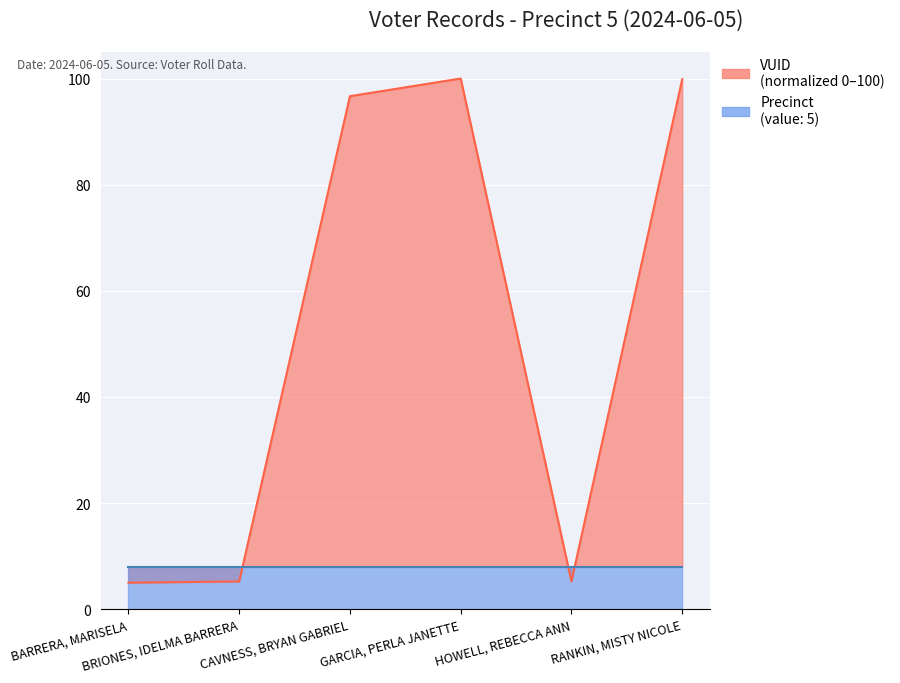

Rank the categories by value from lowest to highest.

BARRERA, MARISELA, BRIONES, IDELMA BARRERA, HOWELL, REBECCA ANN, CAVNESS, BRYAN GABRIEL, RANKIN, MISTY NICOLE, GARCIA, PERLA JANETTE